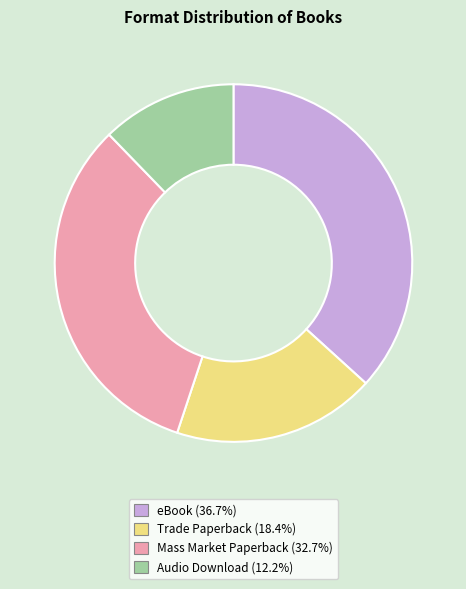

Do Trade Paperback and eBook together represent more than half of the pie?

Yes